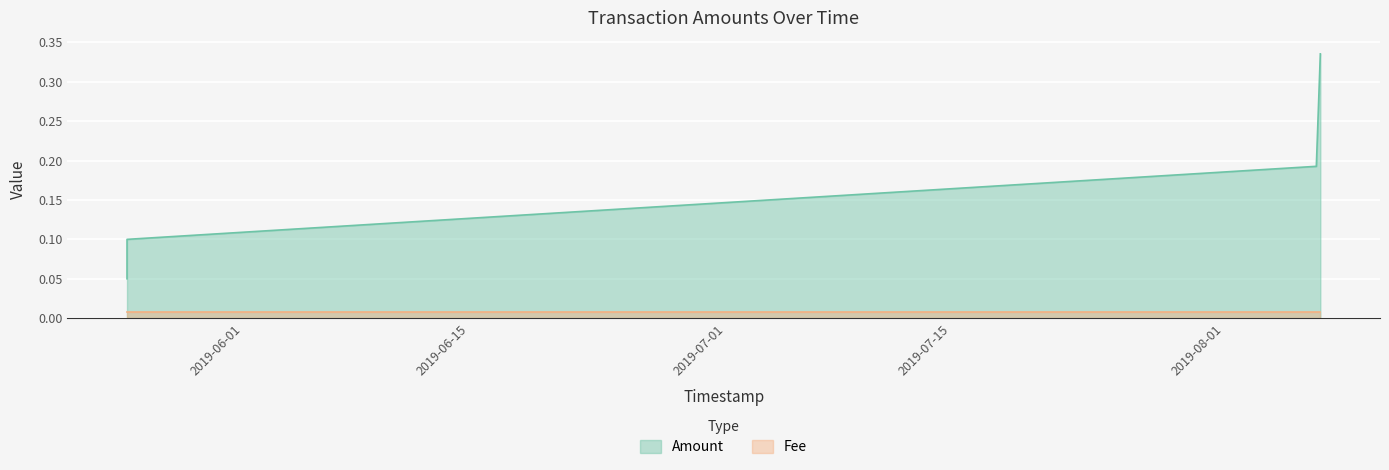

What is the label of the 2nd point from the left?

2019-08-06 17:04:58